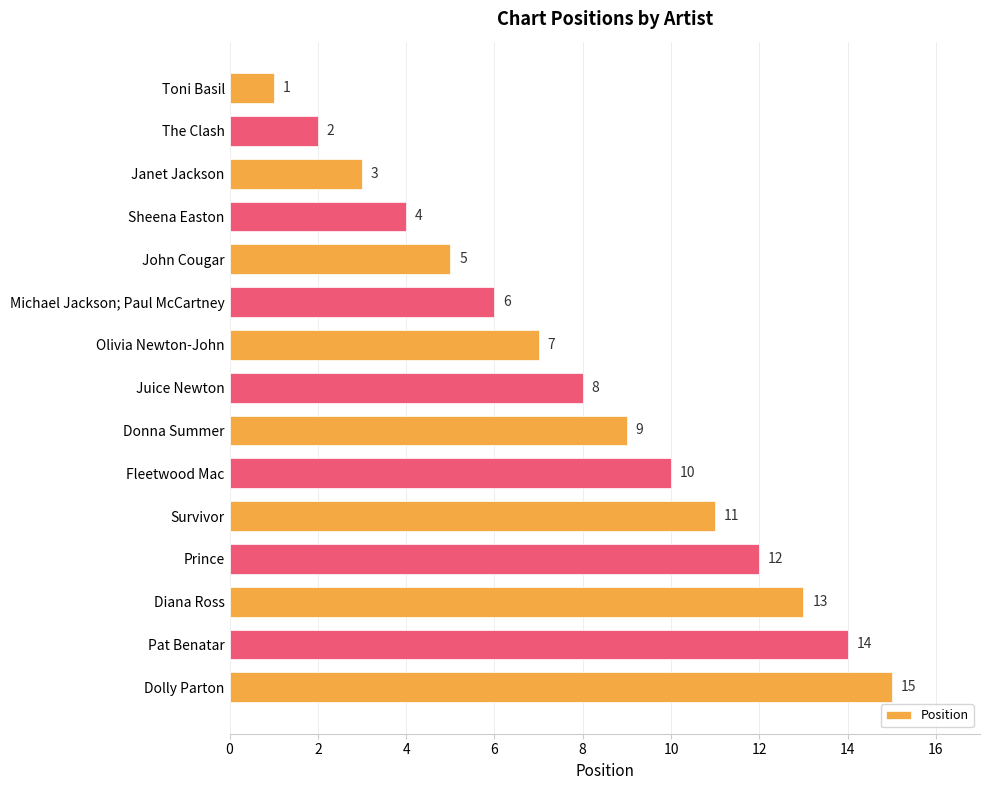

How many data points does each series have?

15